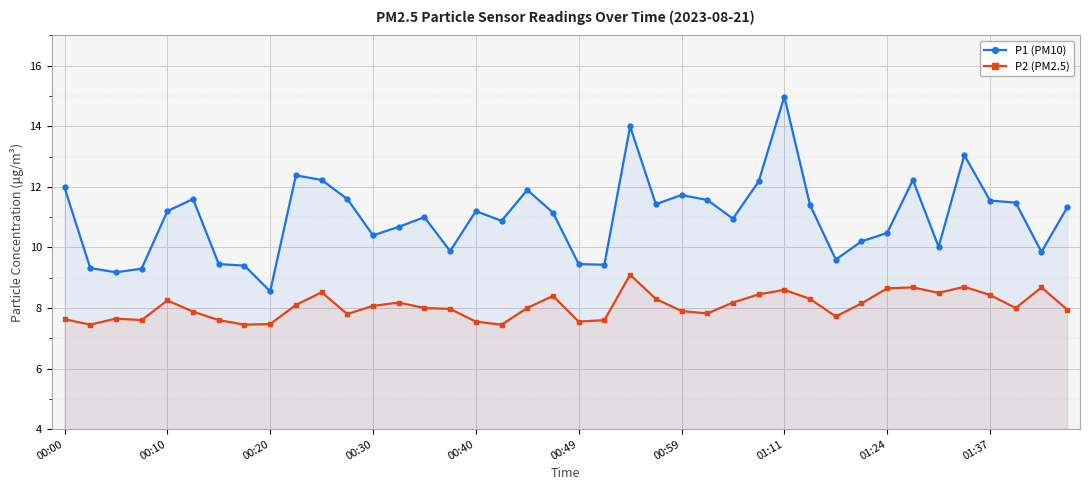

True or false: P2 (PM2.5) has a value of 2.5 at 29.

False